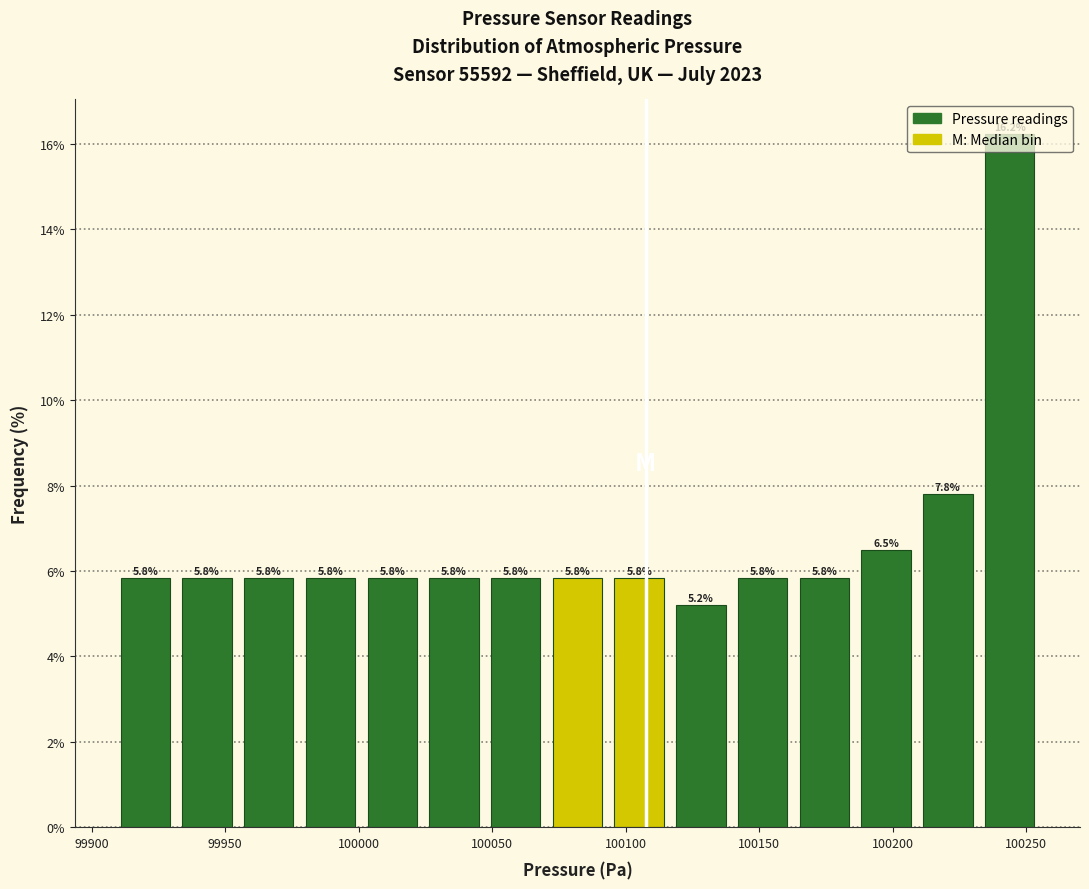

Reading left to right, transcribe this chart: for each bar, give the range it covers on the x-axis and its height. The bar edges are not printed on the chart, so give them approximately, as read against the axis.

99910 to 99930: 5.8
99930 to 99955: 5.8
99955 to 99980: 5.8
99980 to 100000: 5.8
100000 to 100025: 5.8
100025 to 100045: 5.8
100045 to 100070: 5.8
100070 to 100095: 5.8
100095 to 100115: 5.8
100115 to 100140: 5.2
100140 to 100165: 5.8
100165 to 100185: 5.8
100185 to 100210: 6.5
100210 to 100230: 7.8
100230 to 100255: 16.2